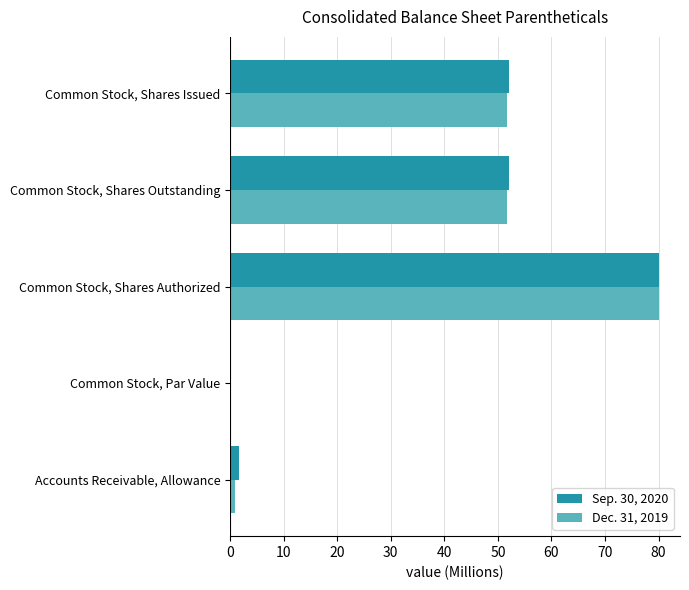

At which category is the sum across all series the highest?

Common Stock, Shares Authorized